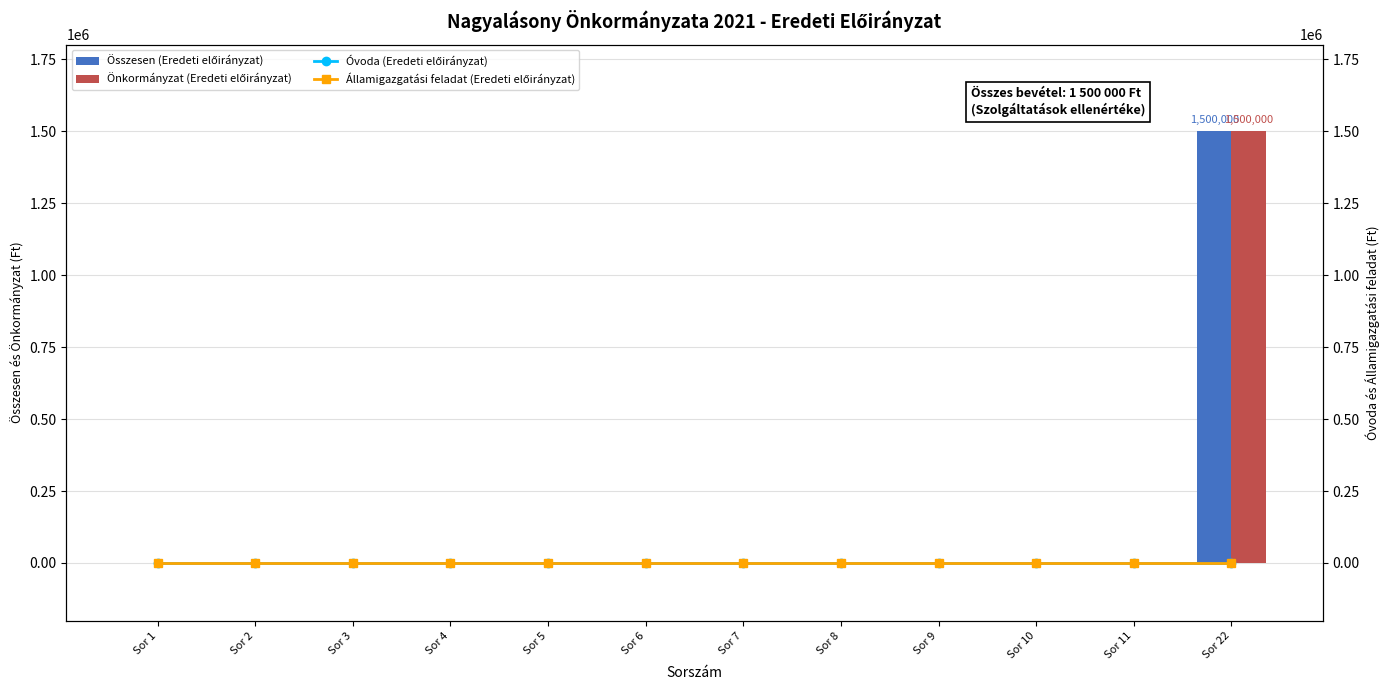

What is the maximum value shown in the chart?

1500000